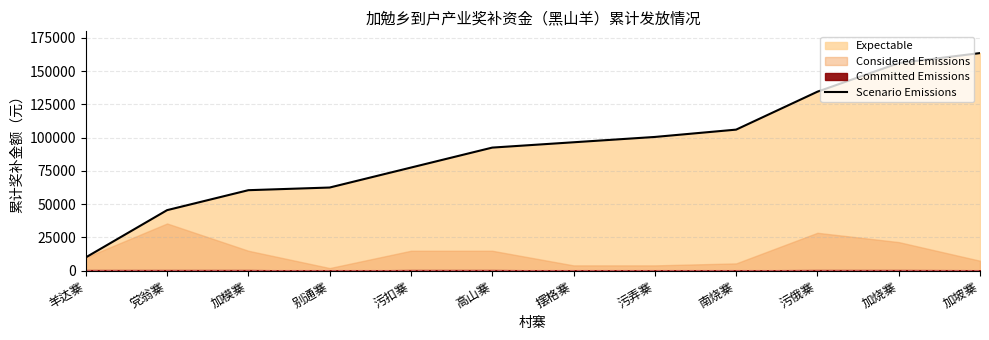

What is the label of the 11th point from the left?

加烧寨